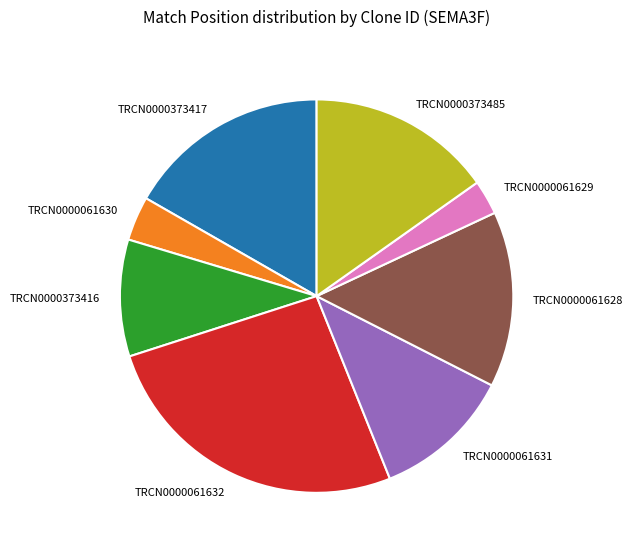

Rank the categories by value from lowest to highest.

TRCN0000061629, TRCN0000061630, TRCN0000373416, TRCN0000061631, TRCN0000061628, TRCN0000373485, TRCN0000373417, TRCN0000061632